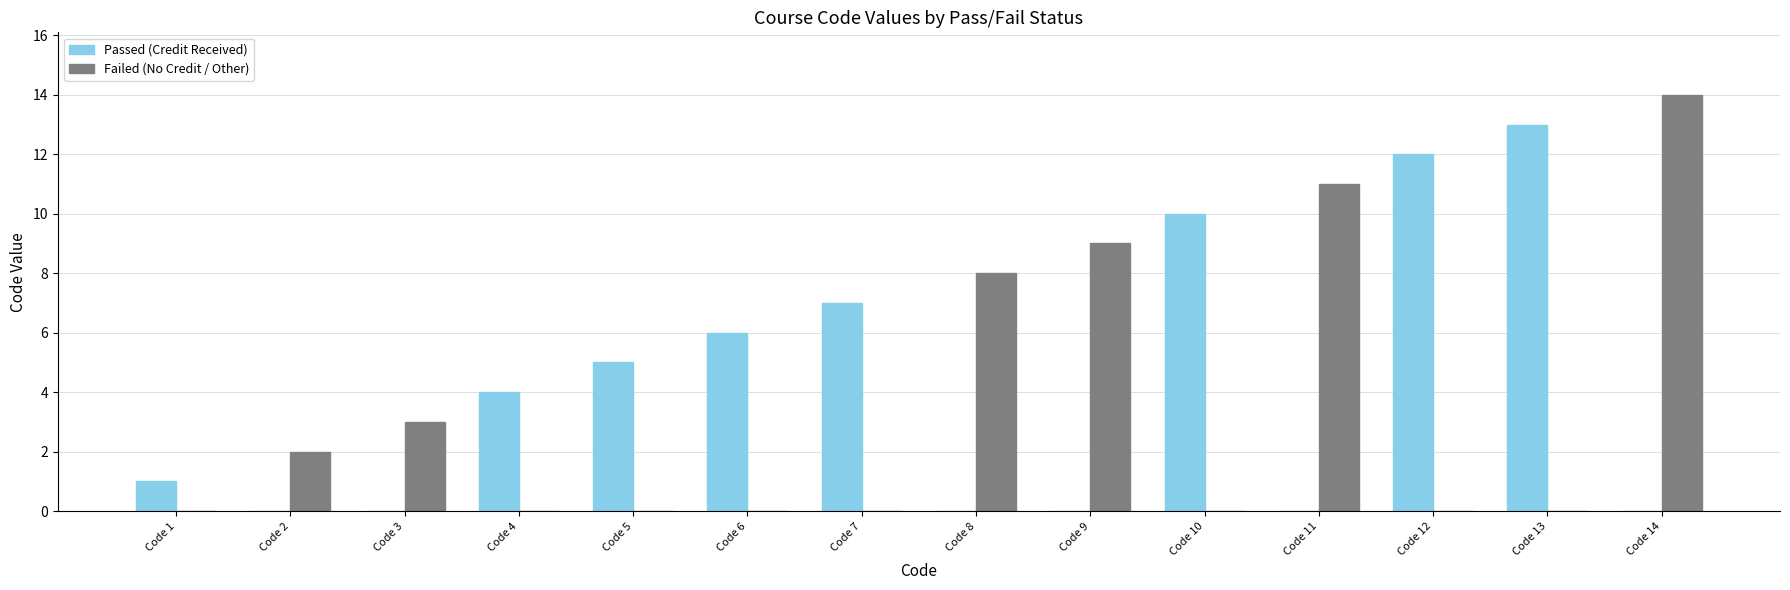

Reading left to right, transcribe all the data shown in this chart.

Passed (Credit Received): Code 1=1	Code 2=0	Code 3=0	Code 4=4	Code 5=5	Code 6=6	Code 7=7	Code 8=0	Code 9=0	Code 10=10	Code 11=0	Code 12=12	Code 13=13	Code 14=0
Failed (No Credit / Other): Code 1=0	Code 2=2	Code 3=3	Code 4=0	Code 5=0	Code 6=0	Code 7=0	Code 8=8	Code 9=9	Code 10=0	Code 11=11	Code 12=0	Code 13=0	Code 14=14